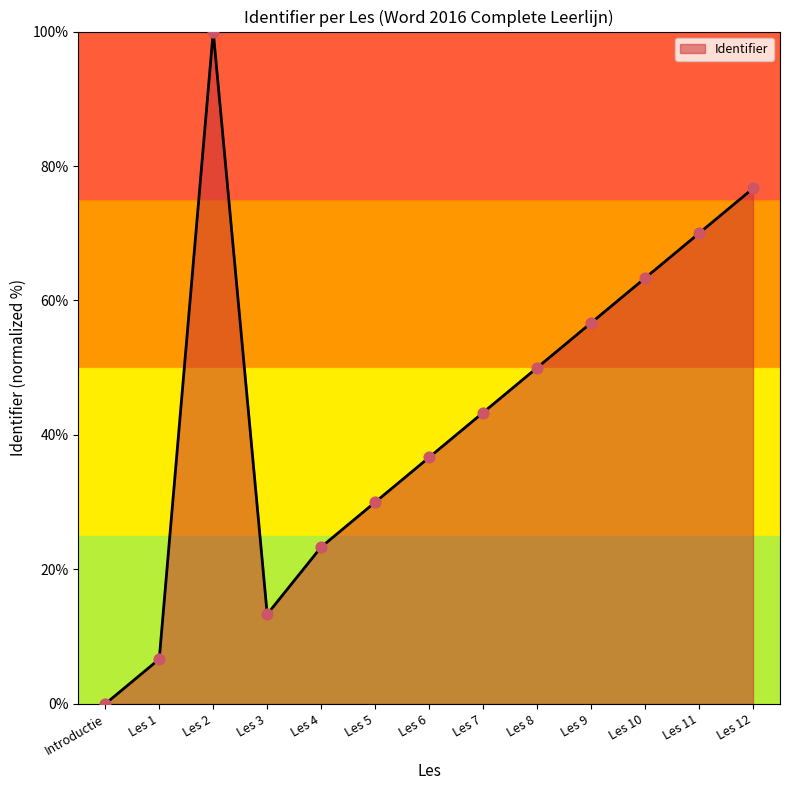

Approximately how many times larger is the value at Les 8 compared to Les 5?

1.7